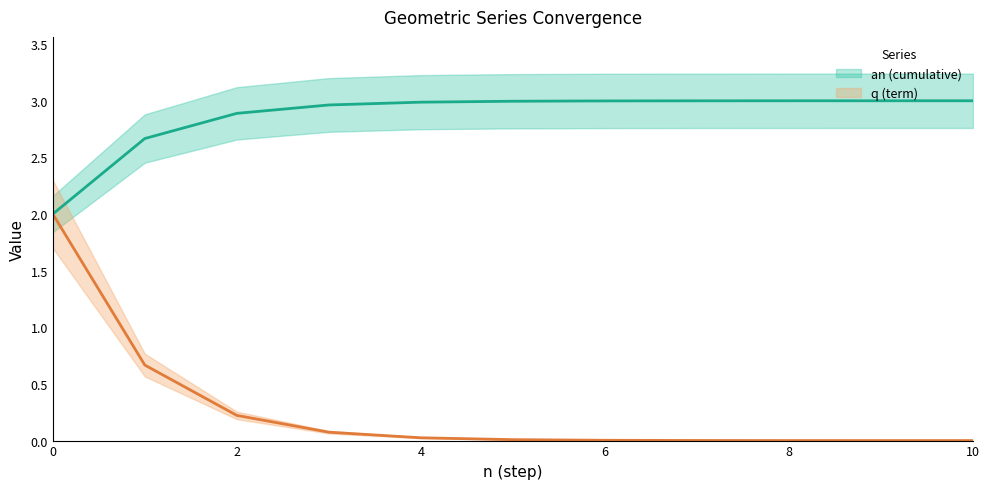

Reading left to right, extract all data points from this chart.

an: 0=2.0	1=2.7	2=2.9	3=3.0	4=3.0	5=3.0	6=3.0	7=3.0	8=3.0	9=3.0	10=3.0
q: 0=2.0	1=0.7	2=0.2	3=0.1	4=0.0	5=0.0	6=0.0	7=0.0	8=0.0	9=0.0	10=0.0